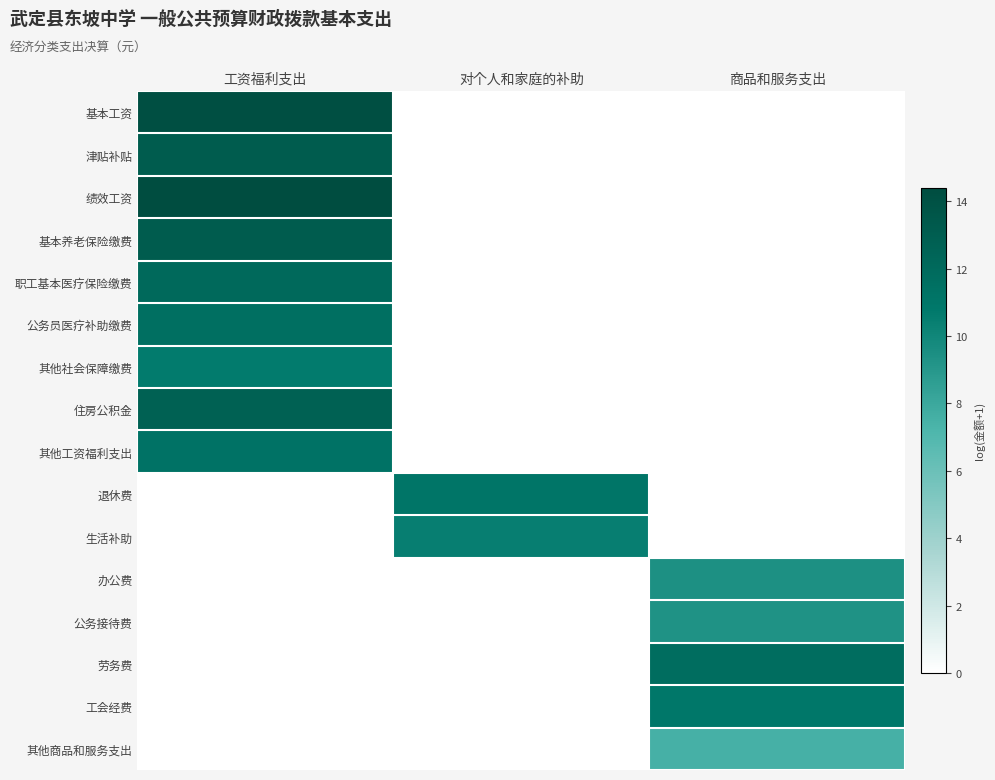

Reading left to right, list all the values displayed in this chart.

基本工资: 工资福利支出=14.1	对个人和家庭的补助=0.0	商品和服务支出=0.0
津贴补贴: 工资福利支出=13.1	对个人和家庭的补助=0.0	商品和服务支出=0.0
绩效工资: 工资福利支出=14.4	对个人和家庭的补助=0.0	商品和服务支出=0.0
基本养老保险缴费: 工资福利支出=13.1	对个人和家庭的补助=0.0	商品和服务支出=0.0
职工基本医疗保险缴费: 工资福利支出=12.1	对个人和家庭的补助=0.0	商品和服务支出=0.0
公务员医疗补助缴费: 工资福利支出=11.6	对个人和家庭的补助=0.0	商品和服务支出=0.0
其他社会保障缴费: 工资福利支出=10.6	对个人和家庭的补助=0.0	商品和服务支出=0.0
住房公积金: 工资福利支出=12.7	对个人和家庭的补助=0.0	商品和服务支出=0.0
其他工资福利支出: 工资福利支出=11.3	对个人和家庭的补助=0.0	商品和服务支出=0.0
退休费: 工资福利支出=0.0	对个人和家庭的补助=11.1	商品和服务支出=0.0
生活补助: 工资福利支出=0.0	对个人和家庭的补助=10.4	商品和服务支出=0.0
办公费: 工资福利支出=0.0	对个人和家庭的补助=0.0	商品和服务支出=9.4
公务接待费: 工资福利支出=0.0	对个人和家庭的补助=0.0	商品和服务支出=9.3
劳务费: 工资福利支出=0.0	对个人和家庭的补助=0.0	商品和服务支出=11.7
工会经费: 工资福利支出=0.0	对个人和家庭的补助=0.0	商品和服务支出=10.9
其他商品和服务支出: 工资福利支出=0.0	对个人和家庭的补助=0.0	商品和服务支出=7.5